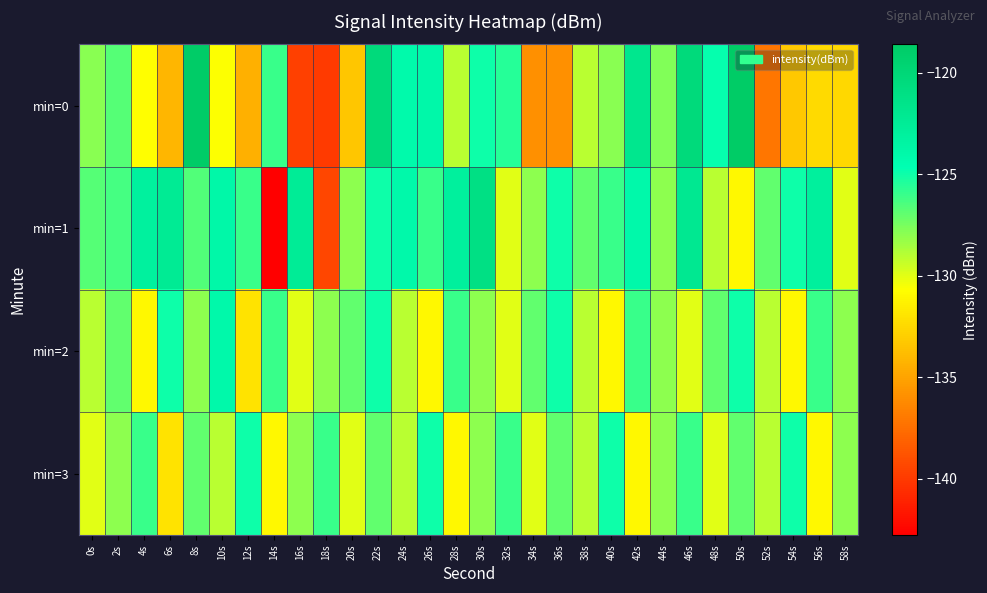

List the series in order of their peak value, lowest first.

min=3, min=2, min=1, min=0